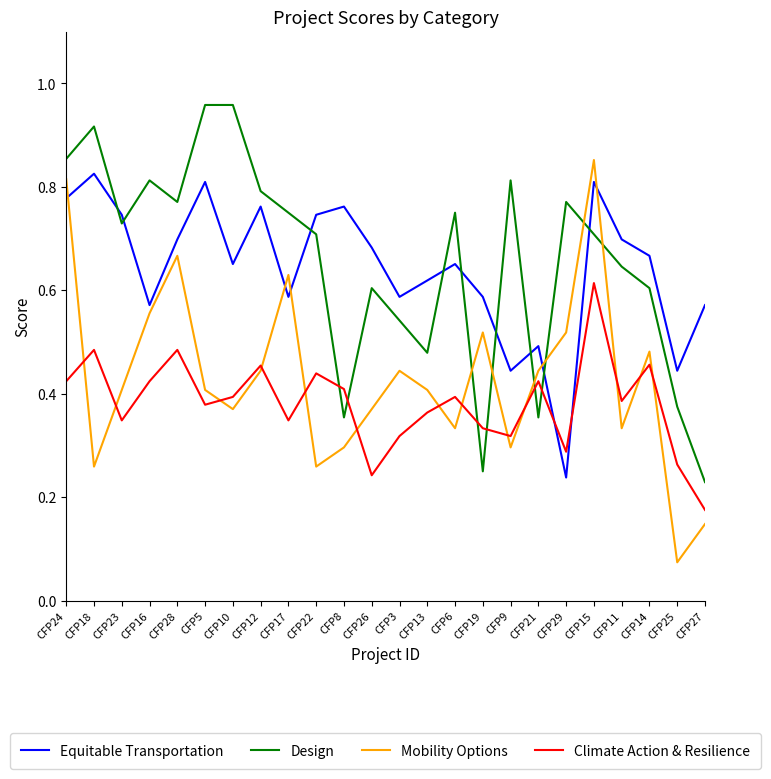

At which category is the sum across all series the highest?

CFP15